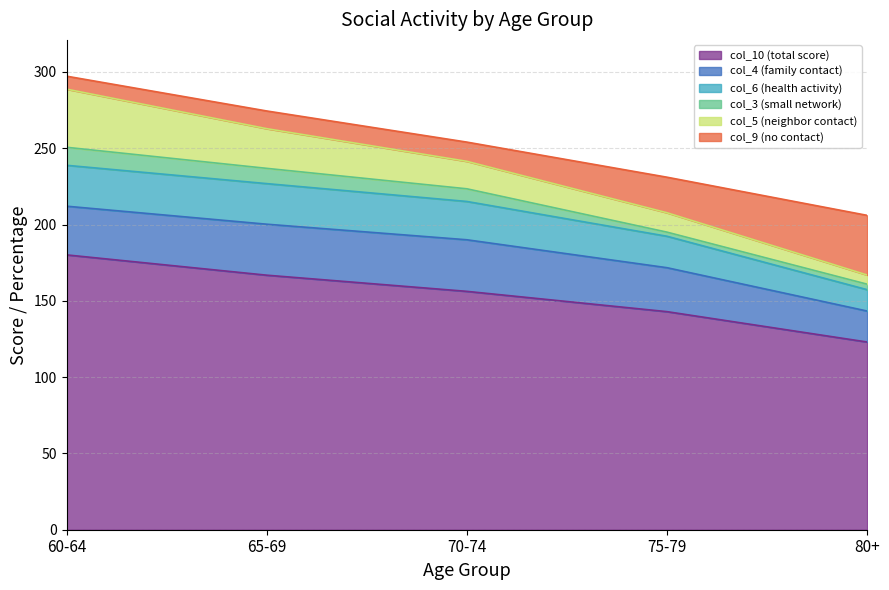

At which label does col_5 (neighbor contact) first exceed 254?

60-64